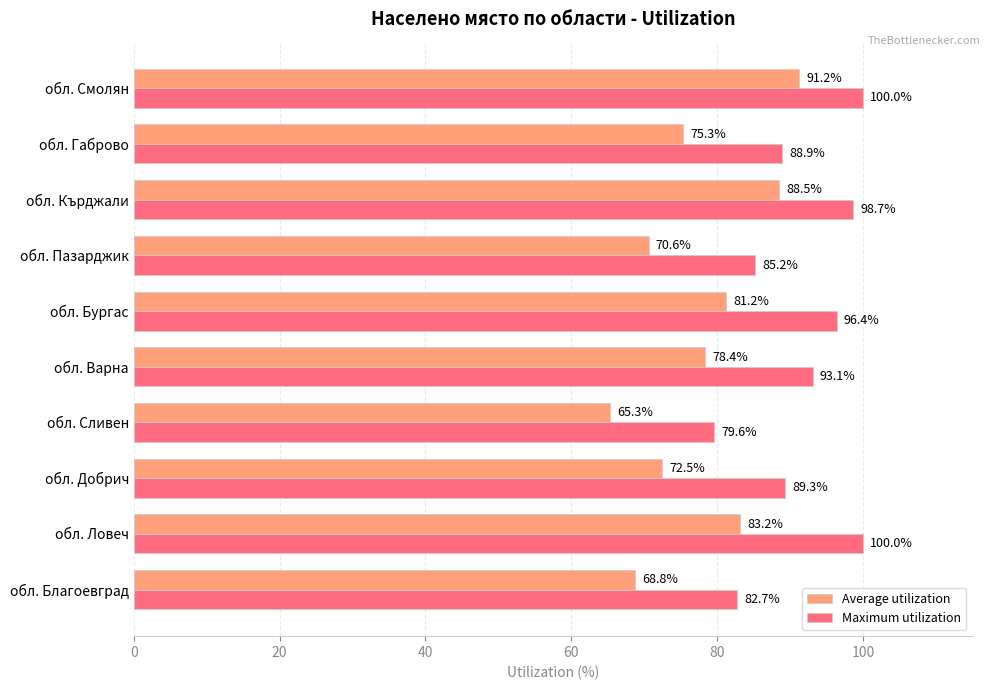

At which label does Maximum utilization reach its minimum?

обл. Сливен